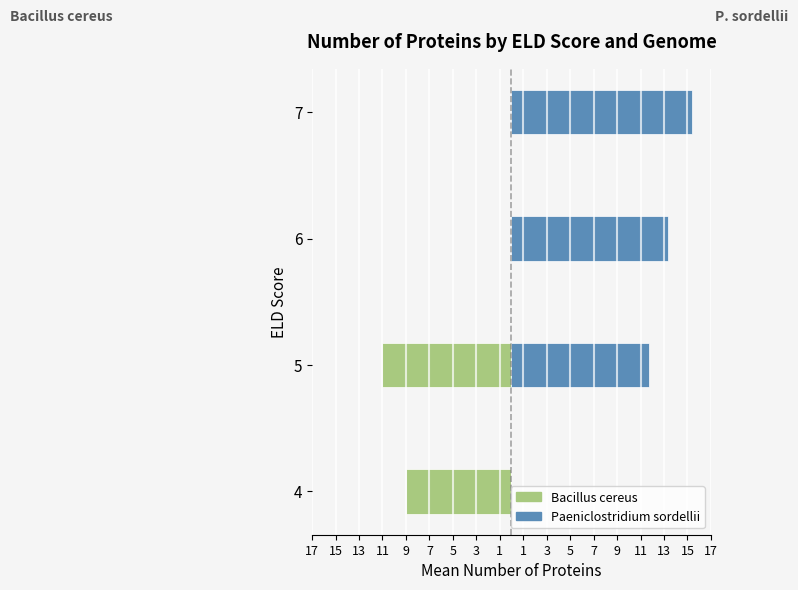

What is the difference between the second highest and minimum values in the Paeniclostridium sordellii series?

13.3